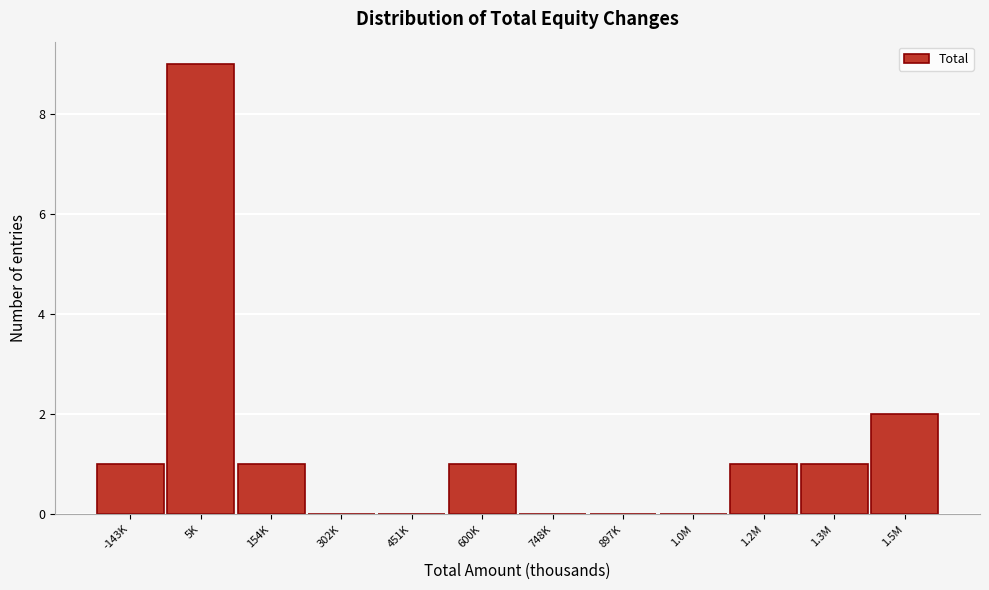

Reading right to left, what are all the values shown in this chart?

1.5M=2	1.3M=1	1.2M=1	1.0M=0	897K=0	748K=0	600K=1	451K=0	302K=0	154K=1	5K=9	-143K=1